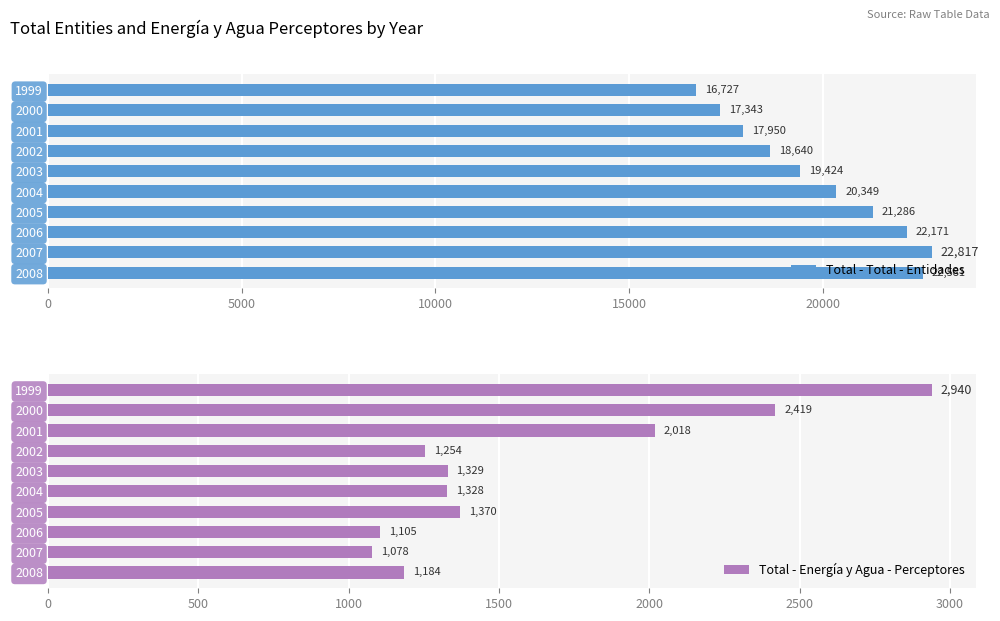

What is the average value of the Total - Energía y Agua - Perceptores series?

1602